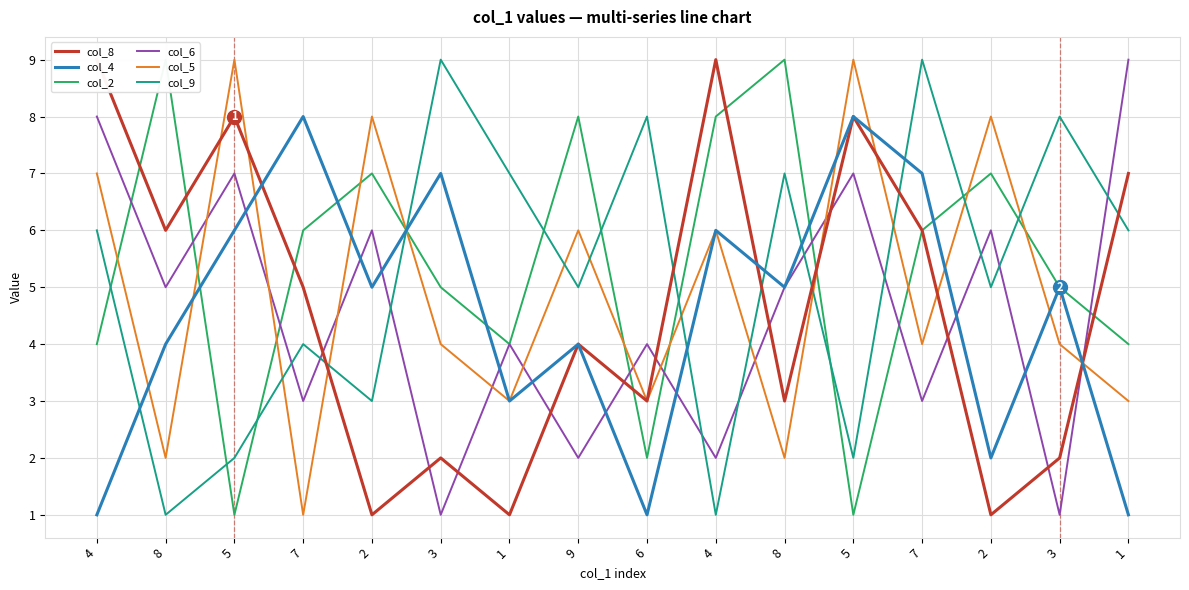

How many interior local valleys does the col_6 series have?

7